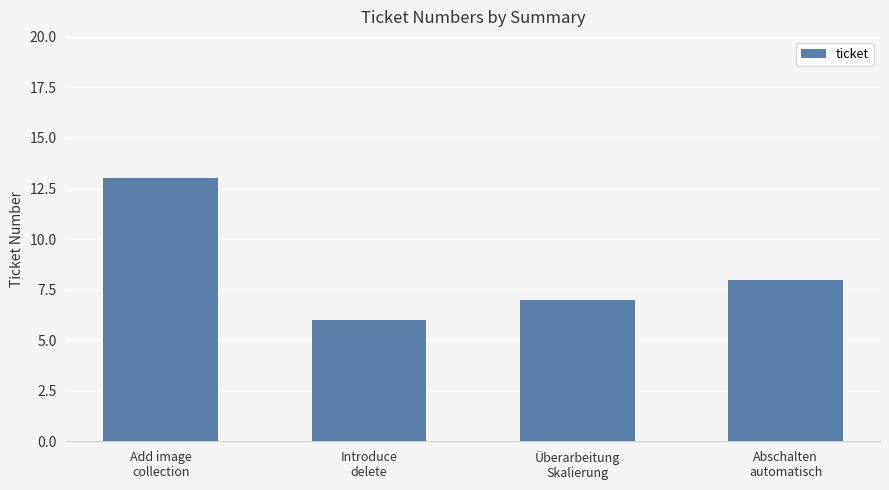

What position from the right is Add image
collection?

4